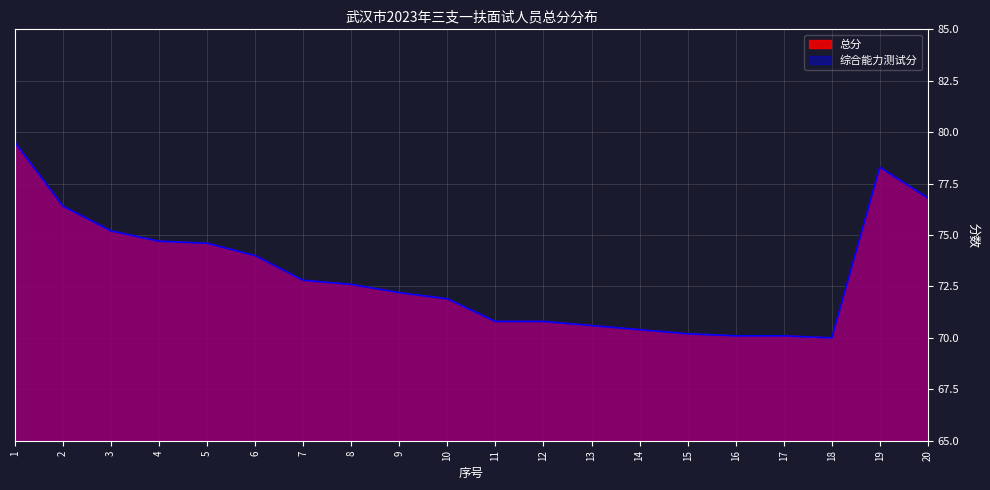

True or false: 总分 and 综合能力测试分 intersect in this chart.

False